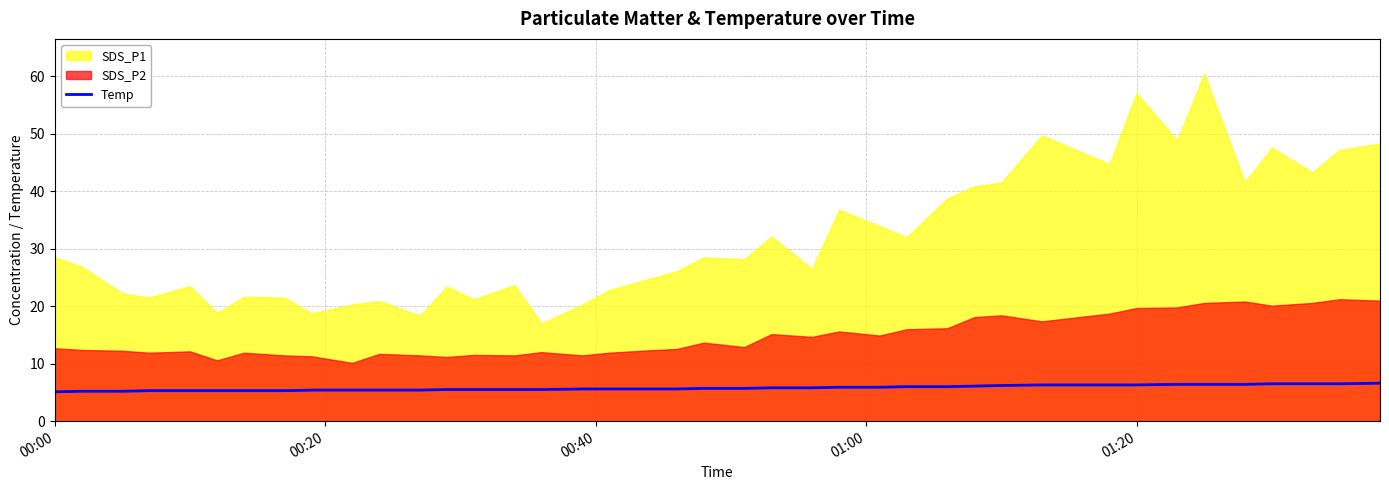

What is the highest value of the Temp series?

6.6